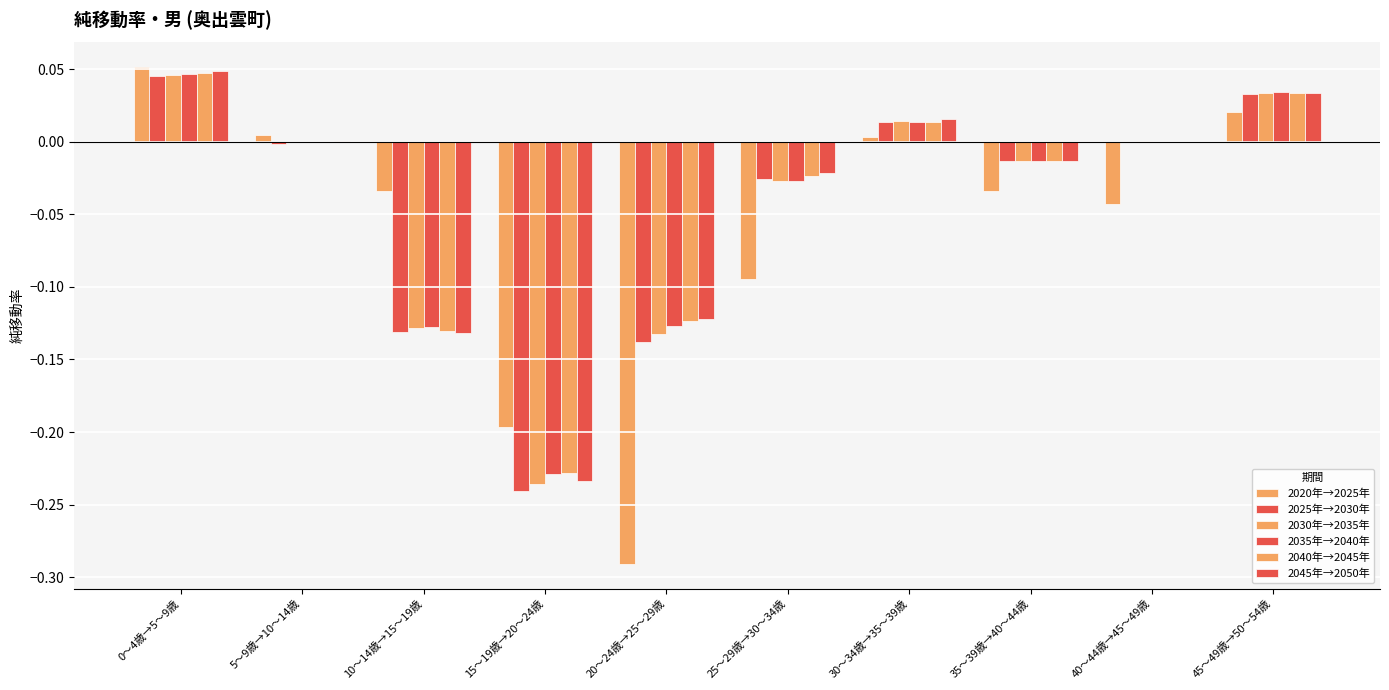

Is it true that 2040年→2045年 equals 0.0 at 30～34歳→35～39歳?

False